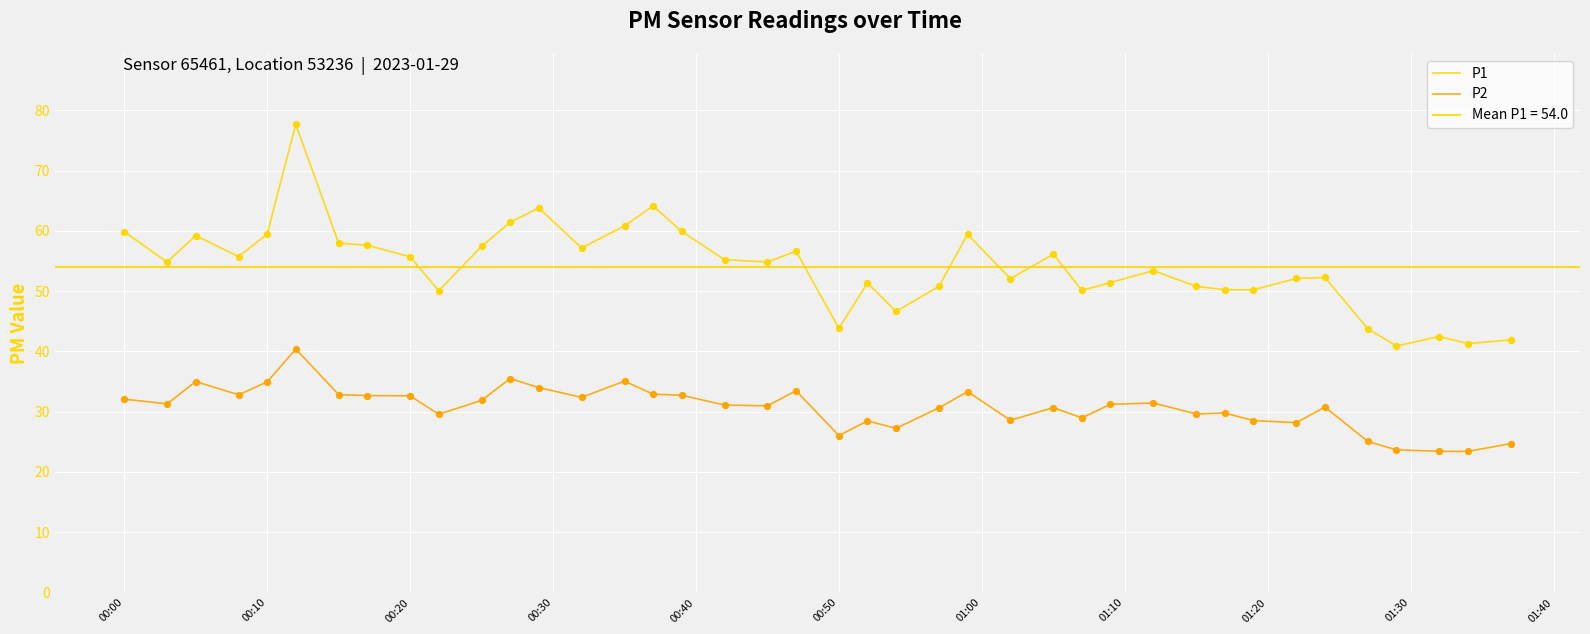

Which series reaches the minimum Y coordinate?

P2